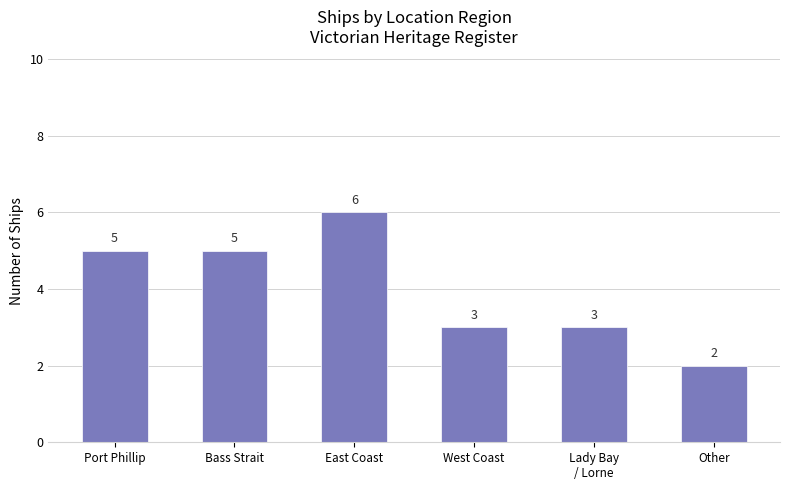

What is the difference between the values at Port Phillip and East Coast?

1